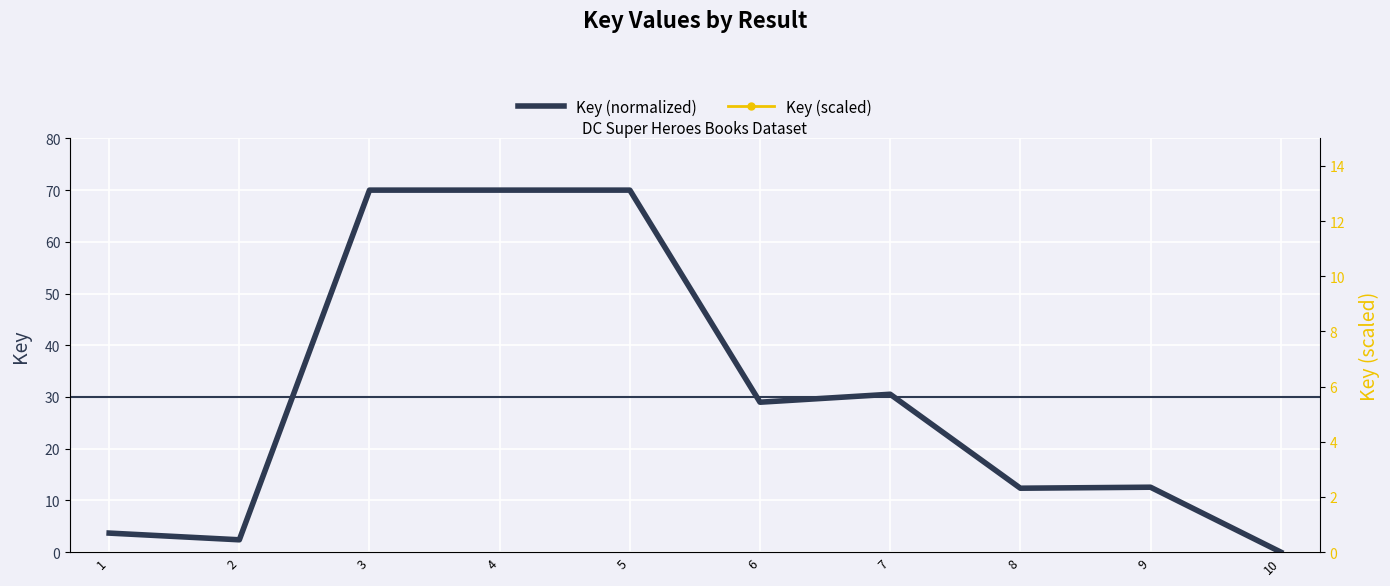

At 6, list the series in order from smallest to largest.

Key (normalized), Key (scaled)